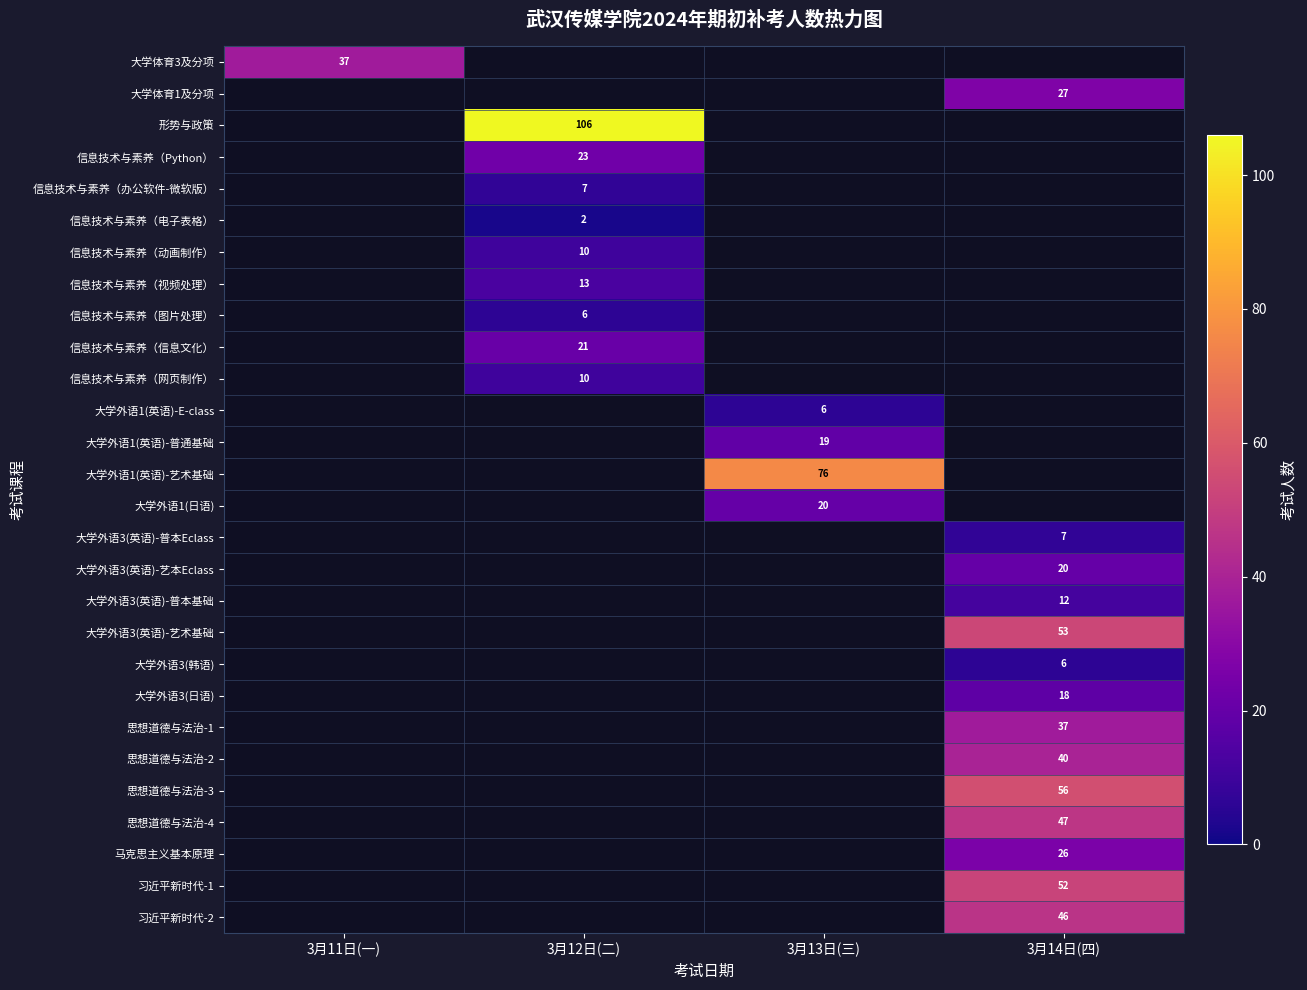

What is the minimum value shown in the chart?

2.0